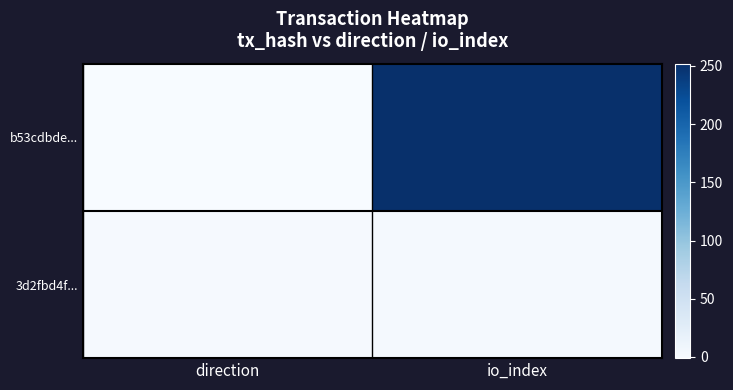

Which has a higher value, io_index or direction?

io_index